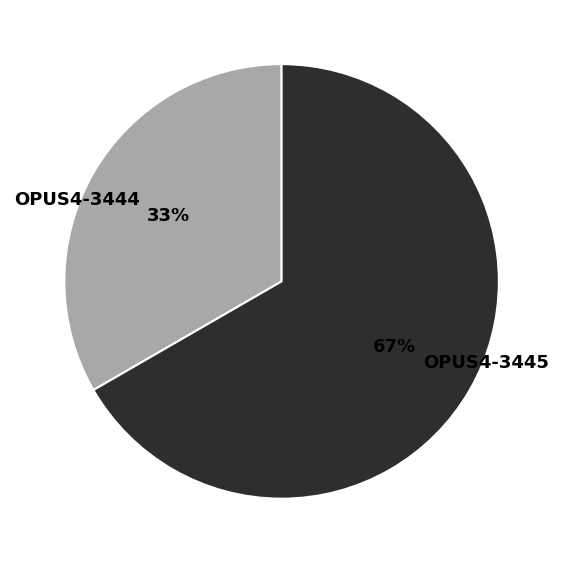

How many segments does this pie chart have?

2